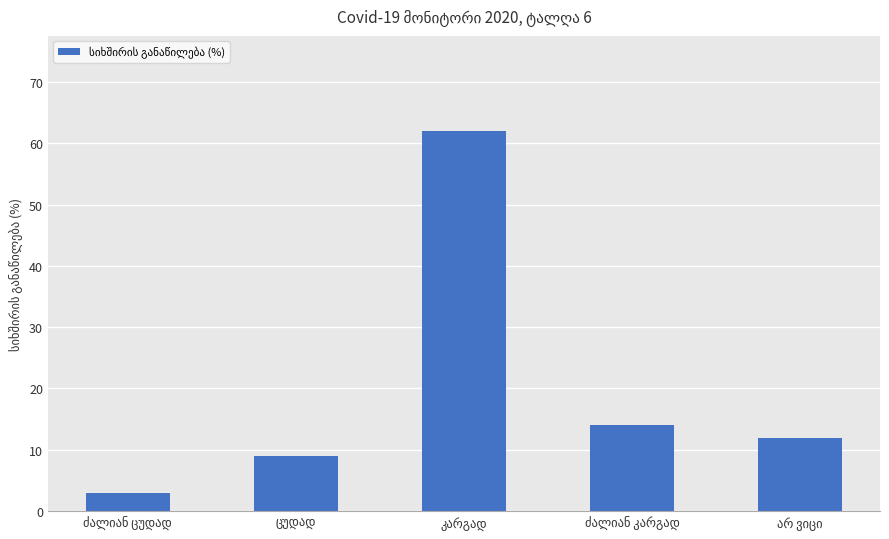

What is the minimum value shown in the chart?

3